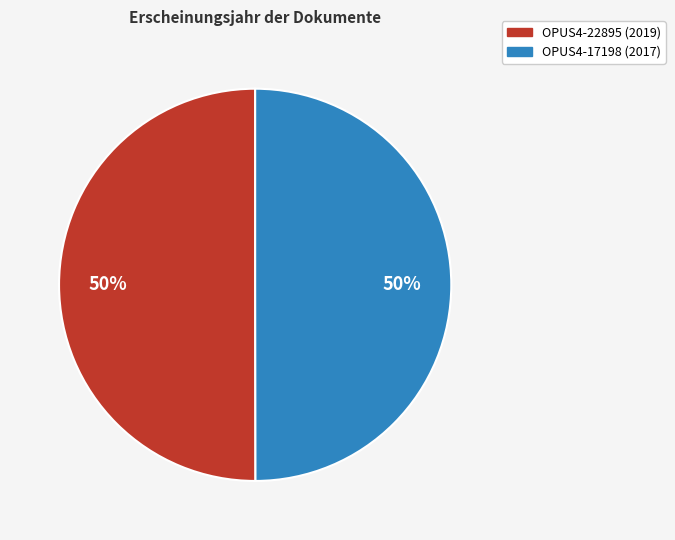

Is it true that OPUS4-17198 is 61% of the pie?

False